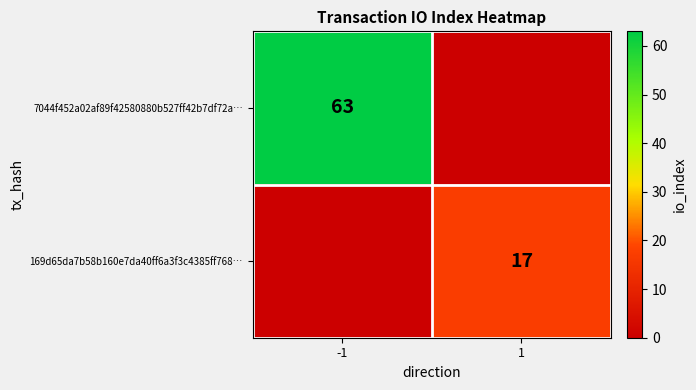

What is the sum of all 7044f452a02af89f42580880b527ff42b7df72a… values?

63